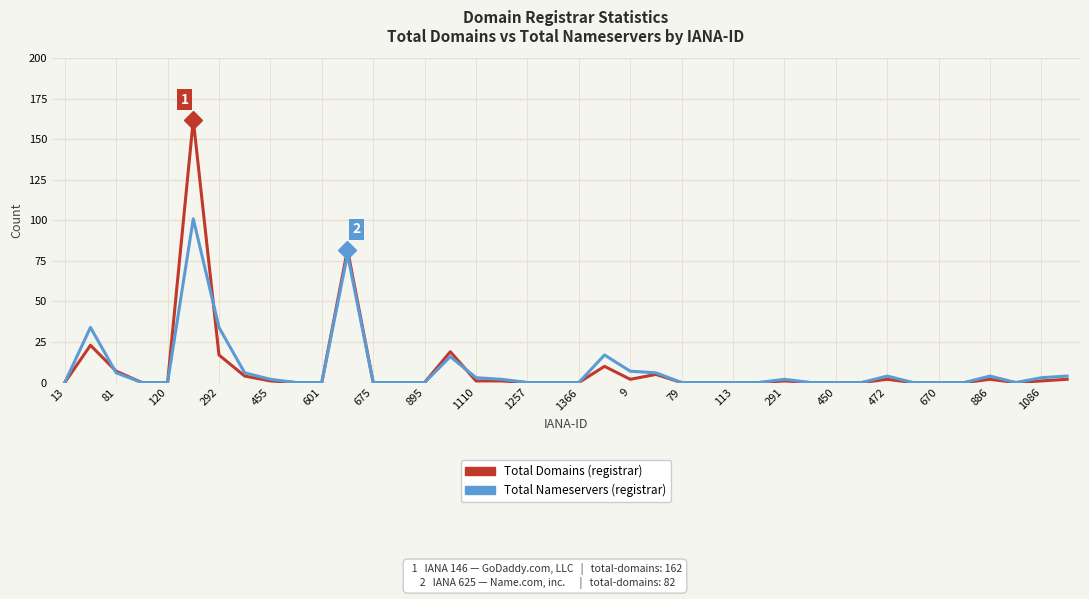

Does the chart have visible grid lines?

Yes